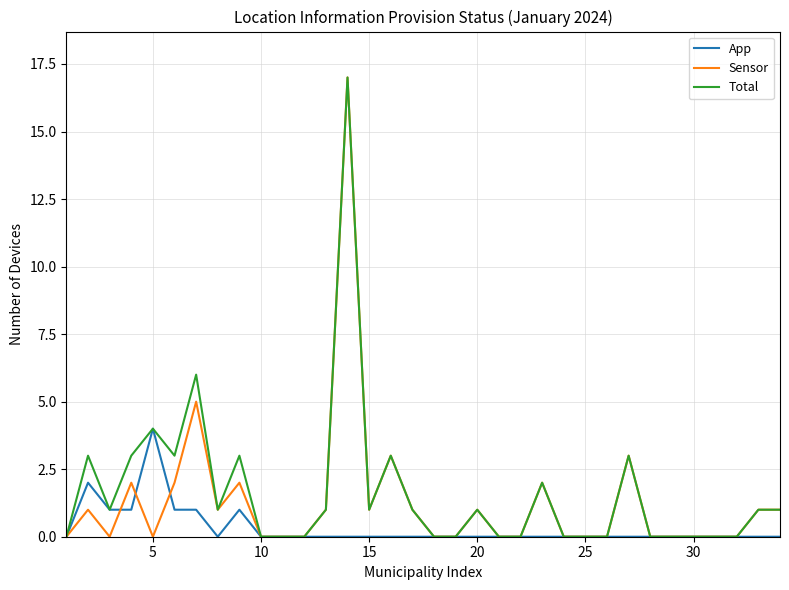

What is the maximum value shown in the chart?

17